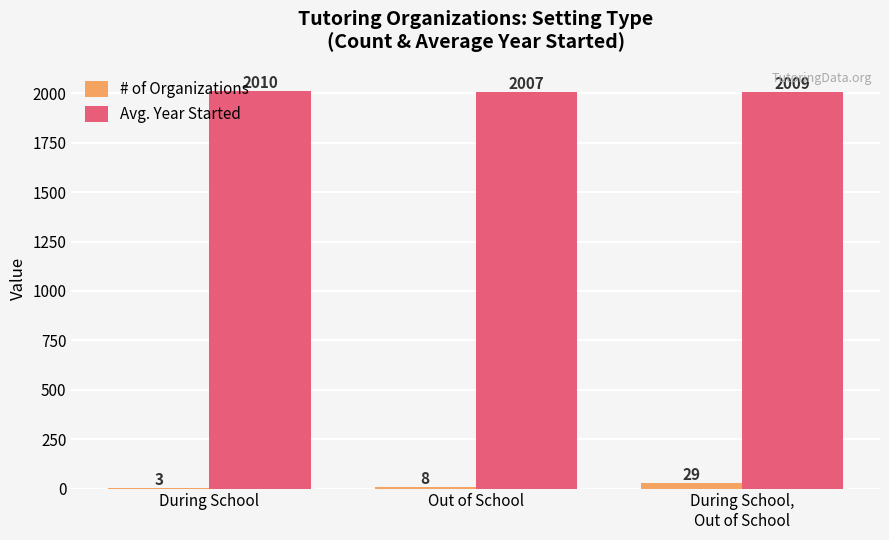

True or false: # of Organizations has a value of 3 at During School.

True